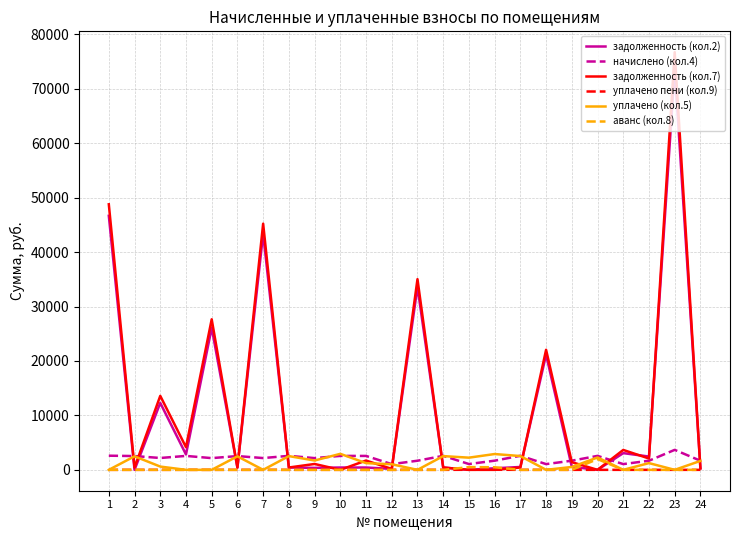

Which series has the widest spread of values?

задолженность (кол.7)